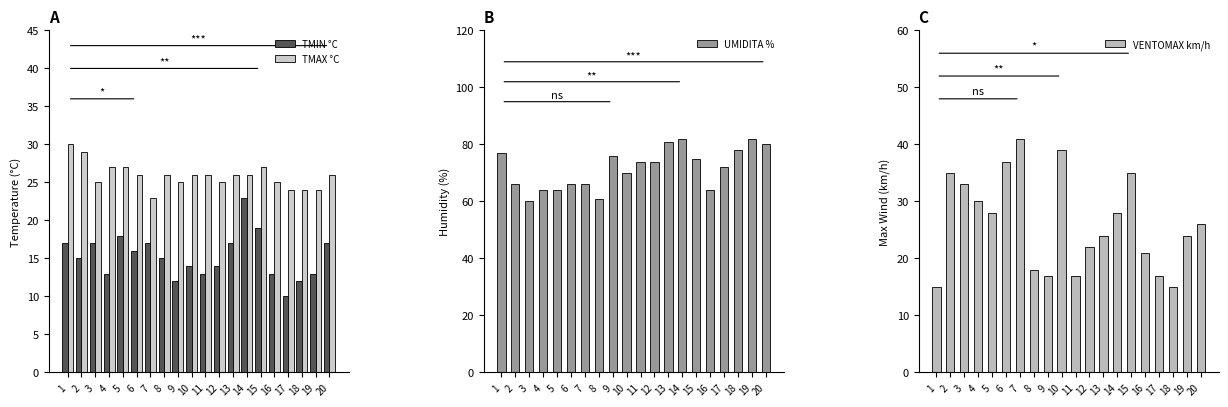

Where does the TMIN °C series first go above 15?

1